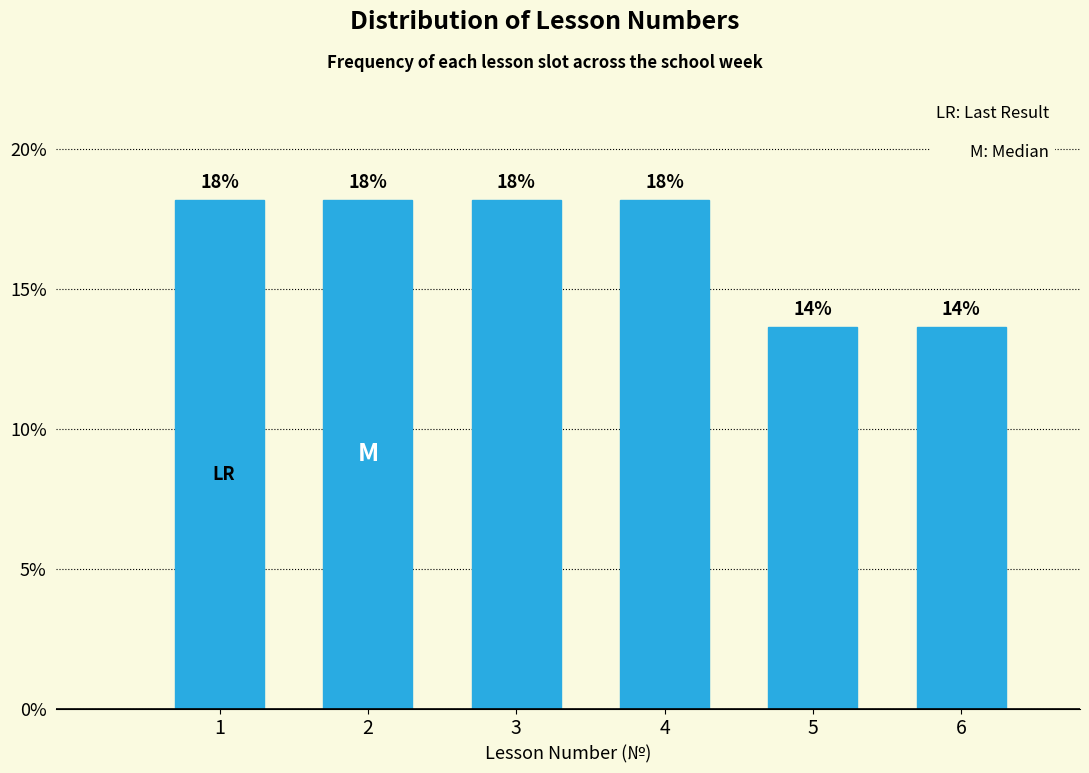

How many bars are there in total?

6